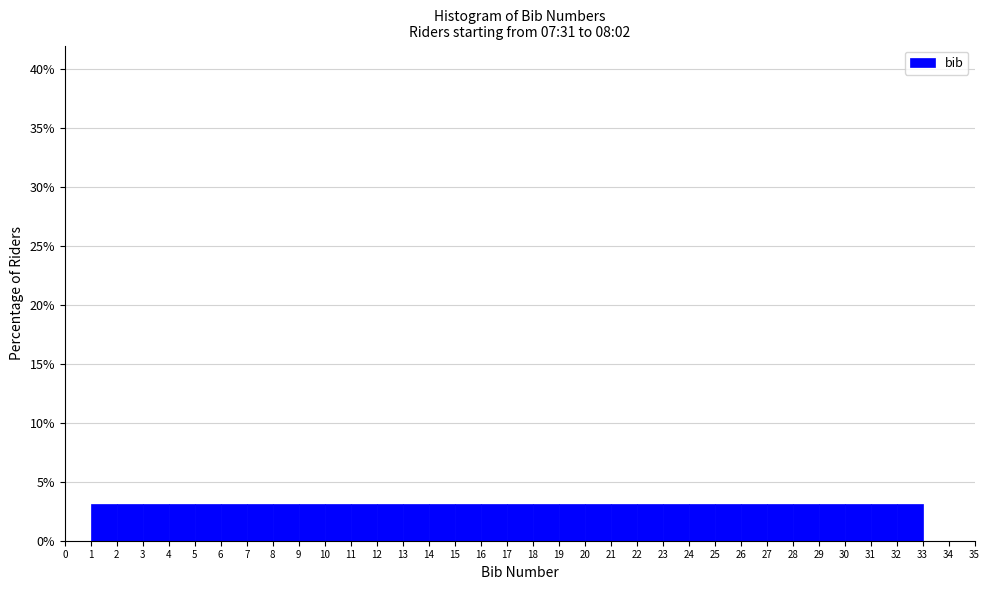

Reading left to right, list every bar in this chart as the range it spans on the x-axis followed by its height. The values are not printed on the chart, so give them approximately, as read against the axis.

0 to 1: 0
1 to 2: 3
2 to 3: 3
3 to 4: 3
4 to 5: 3
5 to 6: 3
6 to 7: 3
7 to 8: 3
8 to 9: 3
9 to 10: 3
10 to 11: 3
11 to 12: 3
12 to 13: 3
13 to 14: 3
14 to 15: 3
15 to 16: 3
16 to 17: 3
17 to 18: 3
18 to 19: 3
19 to 20: 3
20 to 21: 3
21 to 22: 3
22 to 23: 3
23 to 24: 3
24 to 25: 3
25 to 26: 3
26 to 27: 3
27 to 28: 3
28 to 29: 3
29 to 30: 3
30 to 31: 3
31 to 32: 3
32 to 33: 3
33 to 34: 0
34 to 35: 0